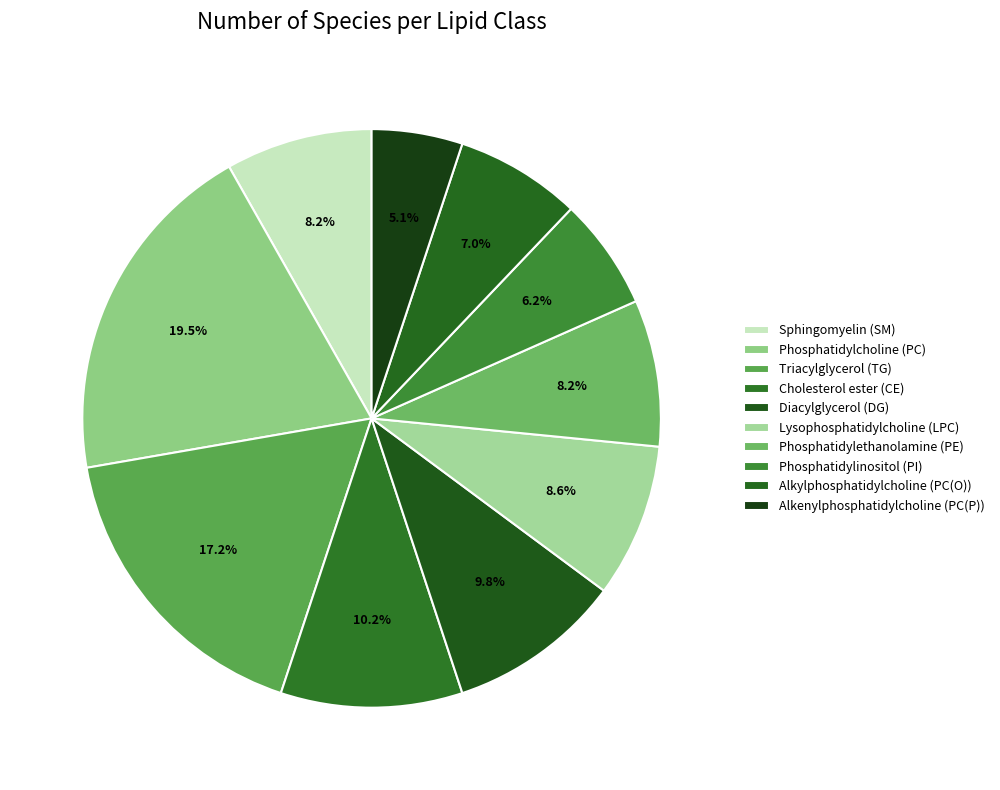

Count the number of slices in the pie.

10